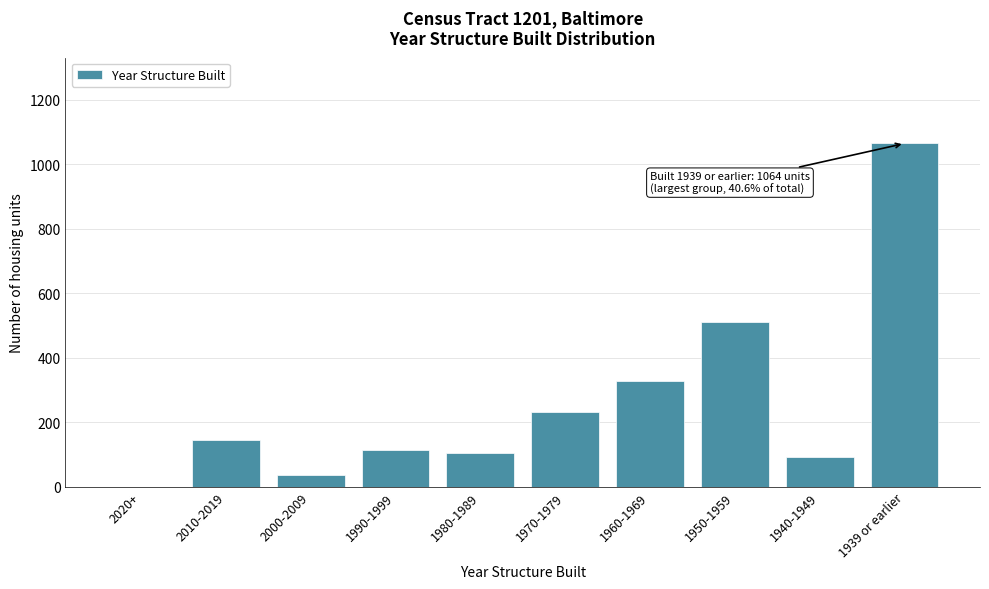

Reading left to right, list all the values displayed in this chart.

2020+=0	2010-2019=143	2000-2009=37	1990-1999=114	1980-1989=103	1970-1979=230	1960-1969=329	1950-1959=511	1940-1949=92	1939 or earlier=1064